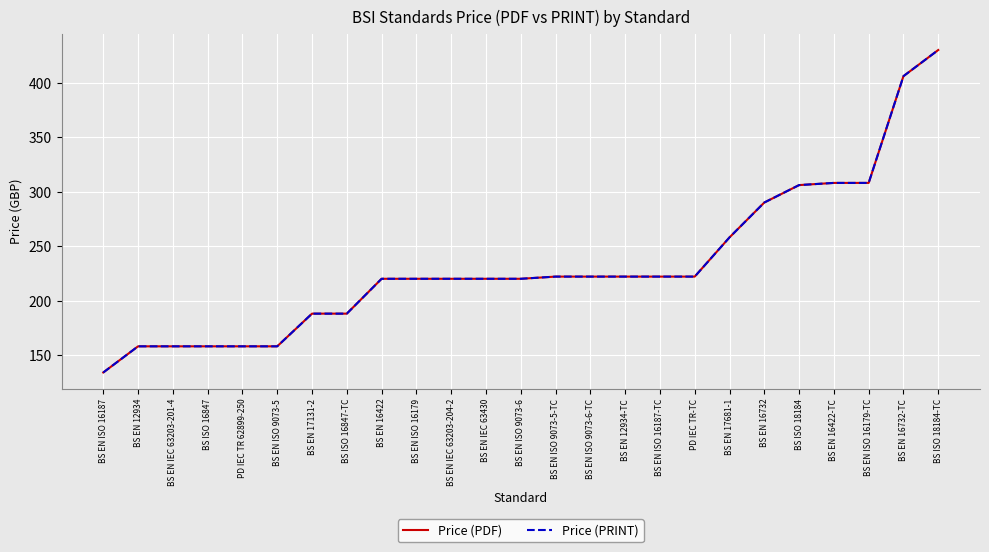

How many Price (PDF) values are between 188 and 258?

13